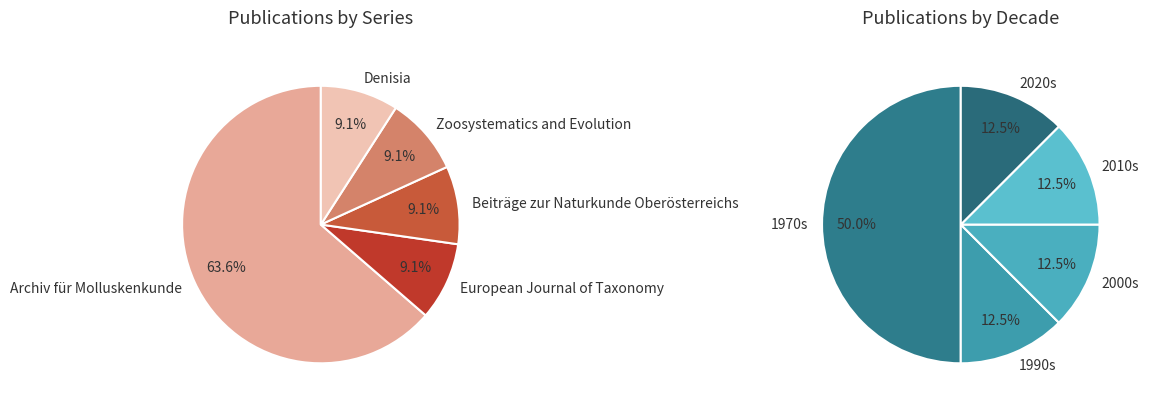

Does Denisia represent more than half of the total?

No